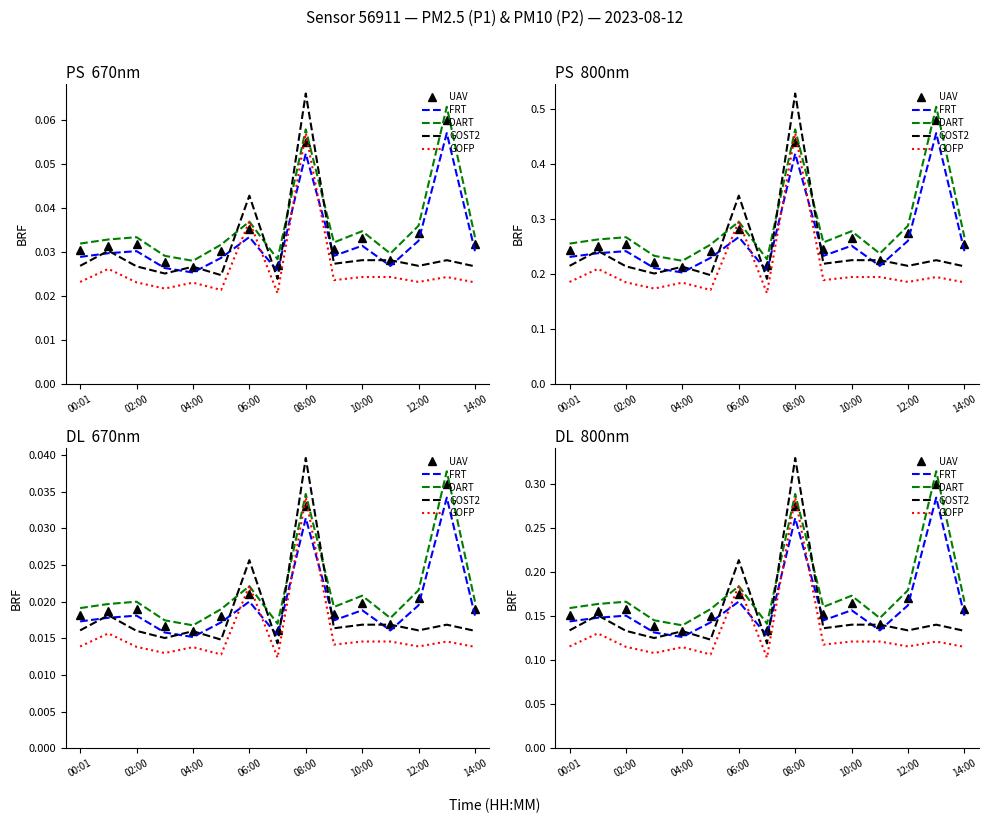

True or false: FRT and GOFP intersect in this chart.

True